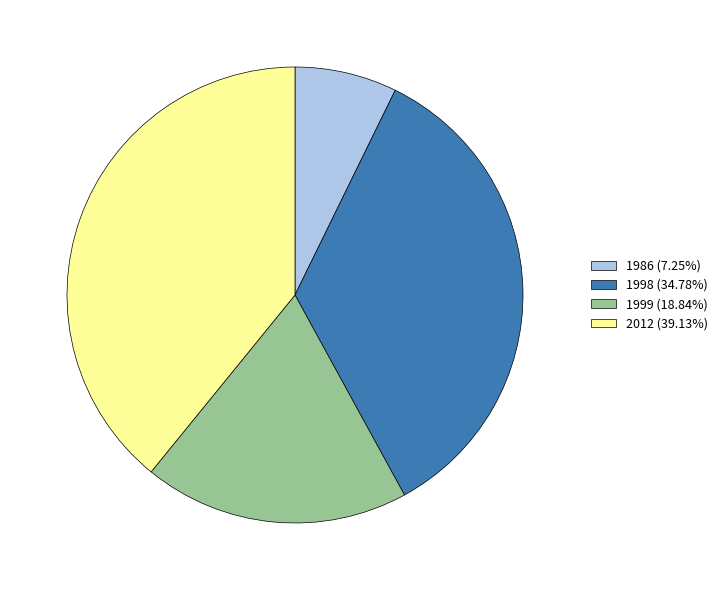

Is it true that 1998 is 35% of the pie?

True